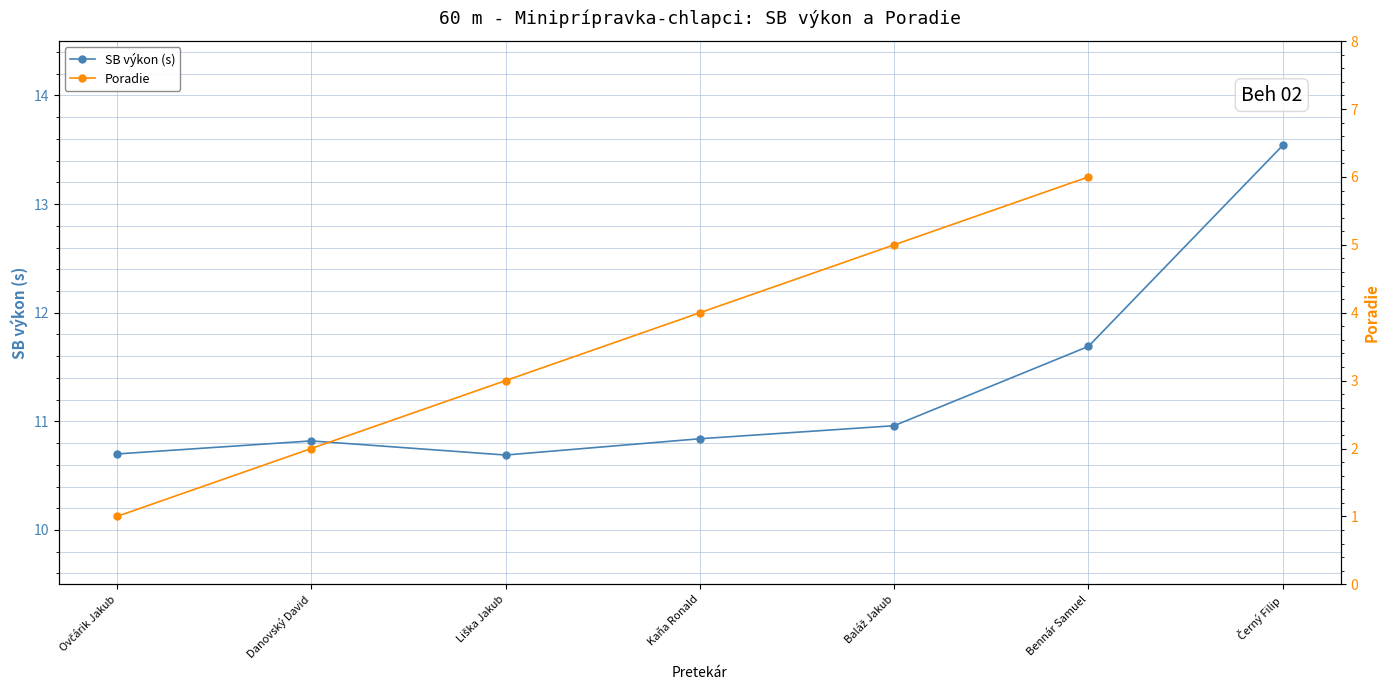

Which category has the lowest value in the Poradie series?

Ovčárik Jakub